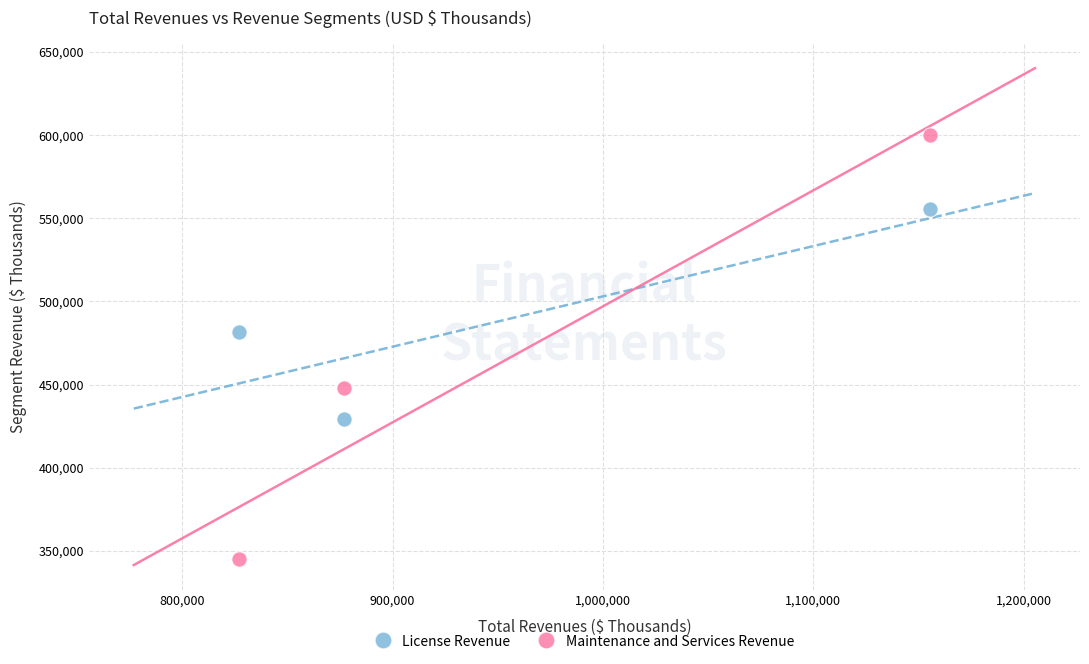

In the License Revenue series, what Y value is closest to 492392?

481659